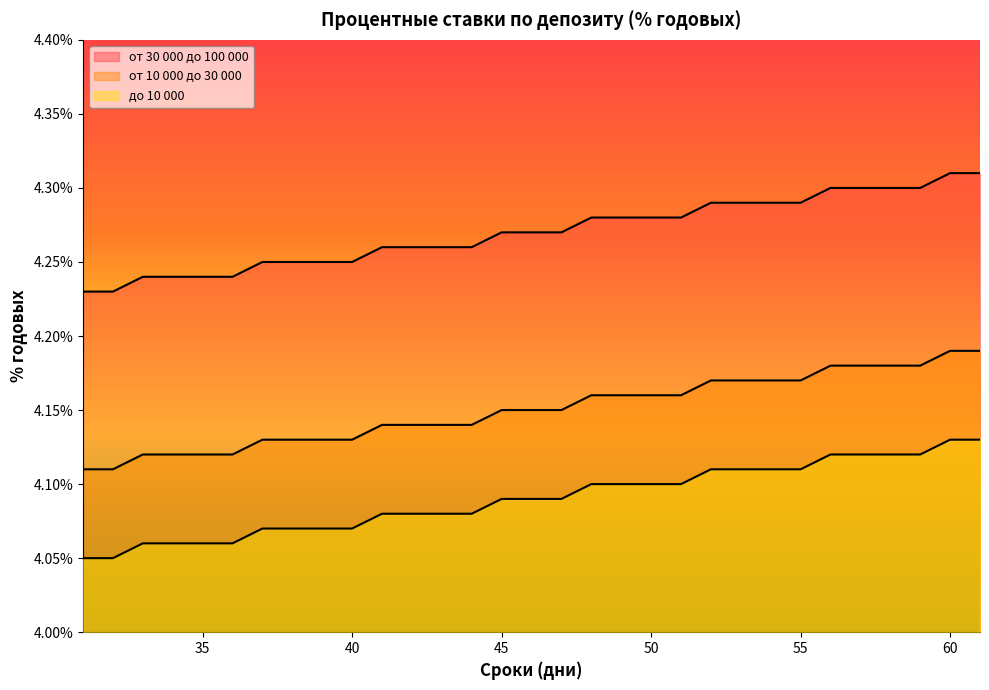

What is the difference between the maximum and minimum values in the до 10 000 series?

0.1